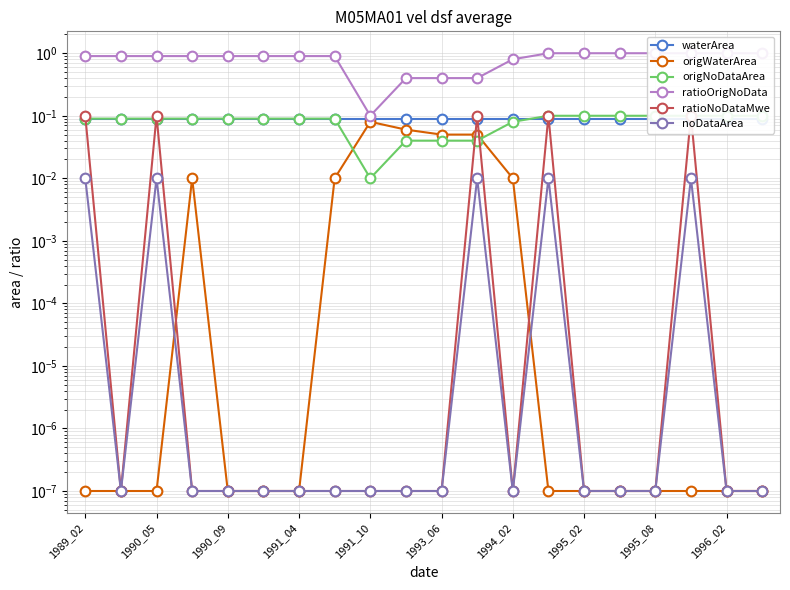

What position from the left is 1993_06?

6